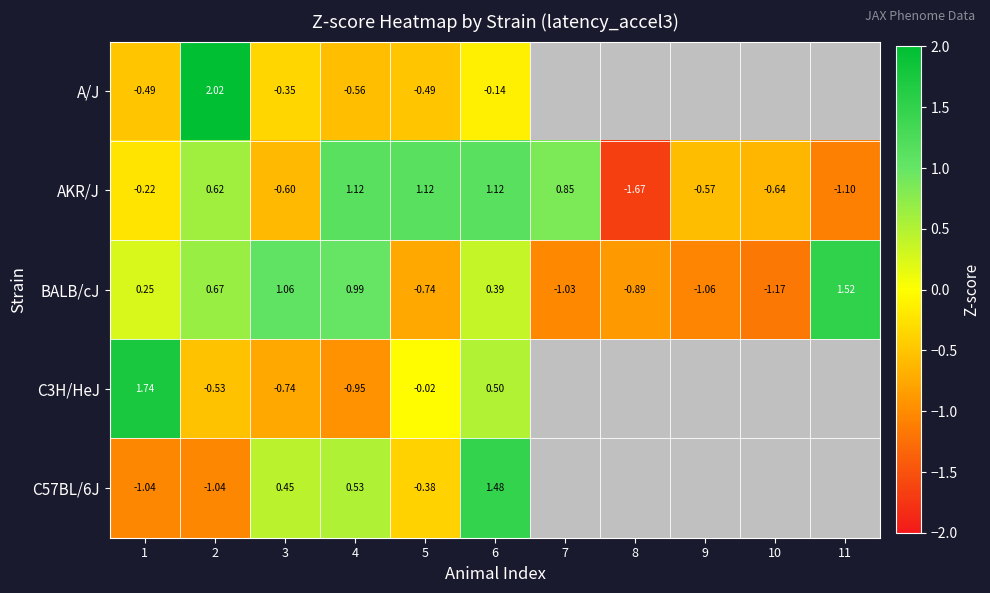

At which label does C3H/HeJ first exceed 1?

1